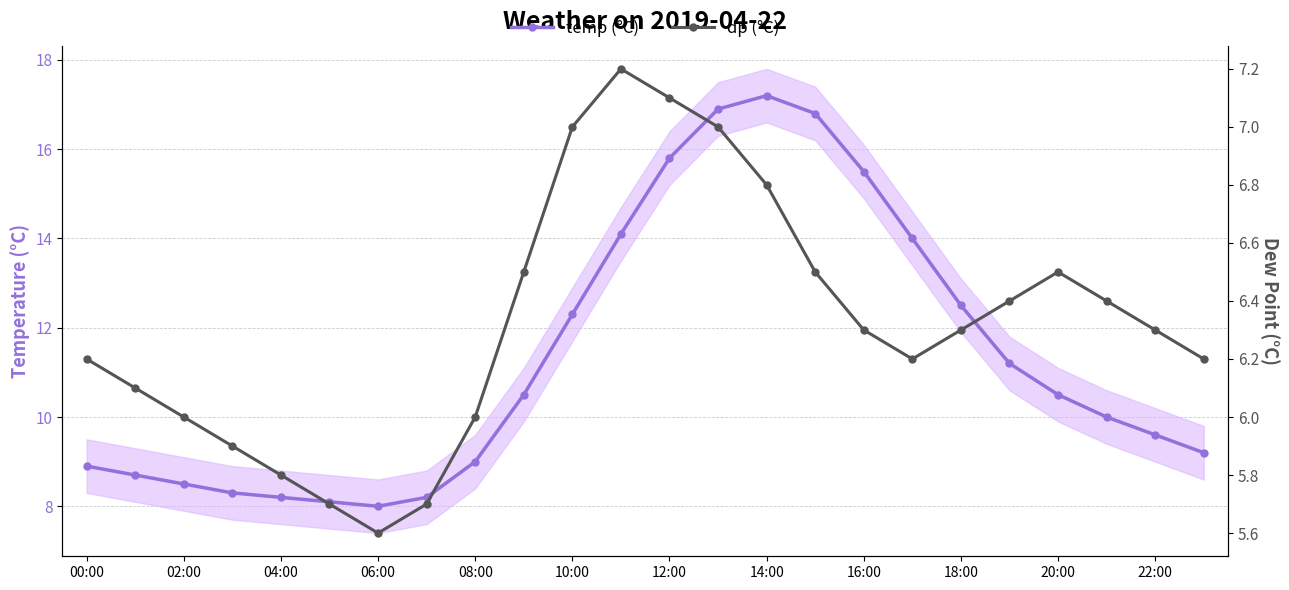

At 06:00, list the series in order from smallest to largest.

dp (°C), temp (°C)